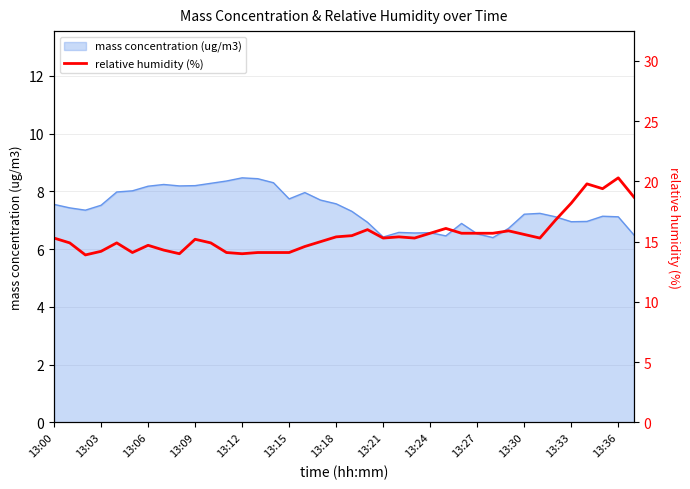

What position from the left is 29?

30